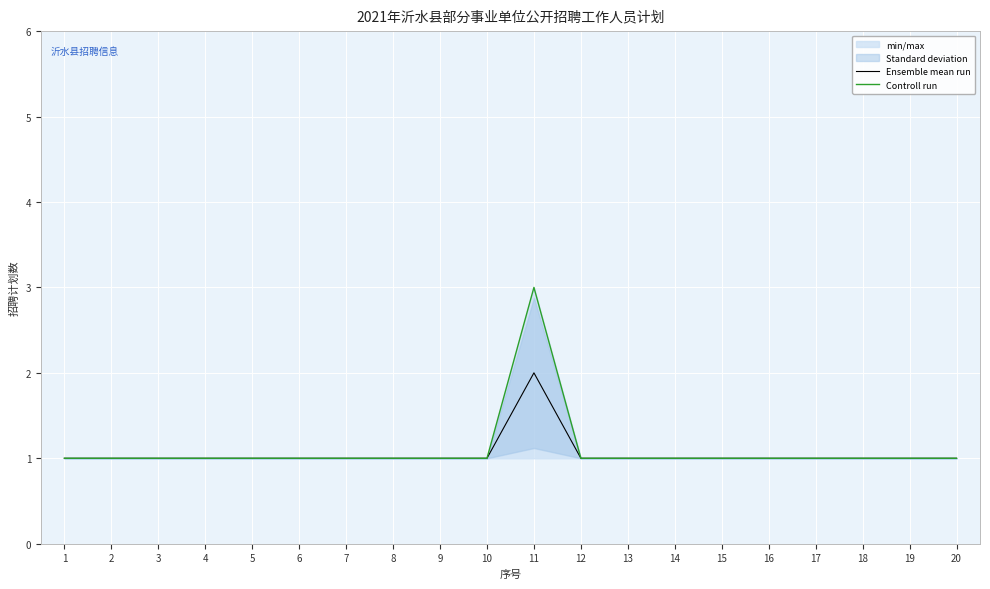

What is the value of the Ensemble mean run point at the 10th from the left?

1